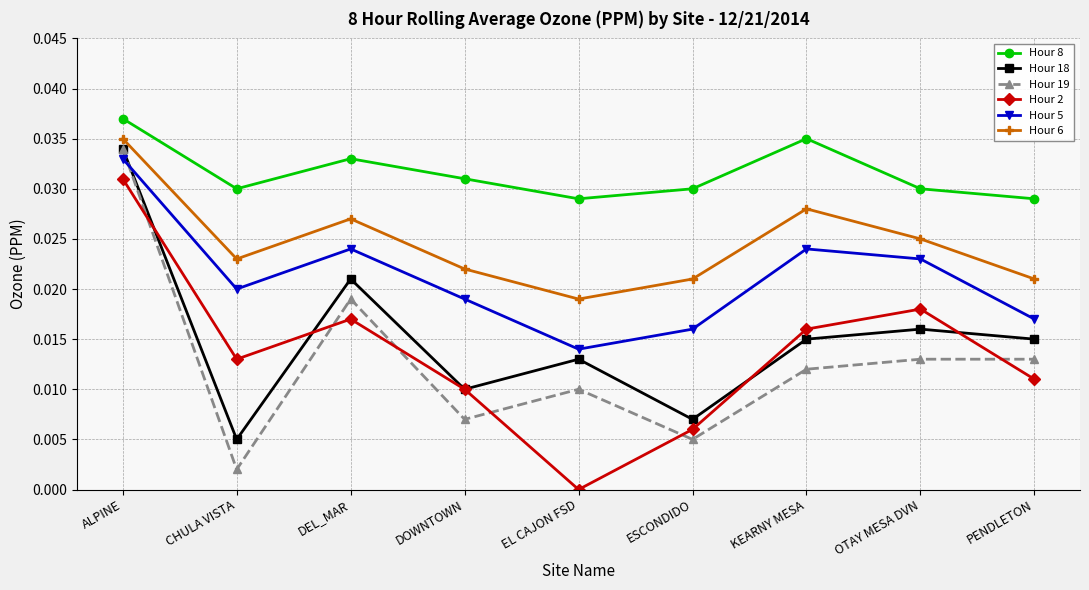

What are all the series names shown in the legend?

Hour 8, Hour 18, Hour 19, Hour 2, Hour 5, Hour 6